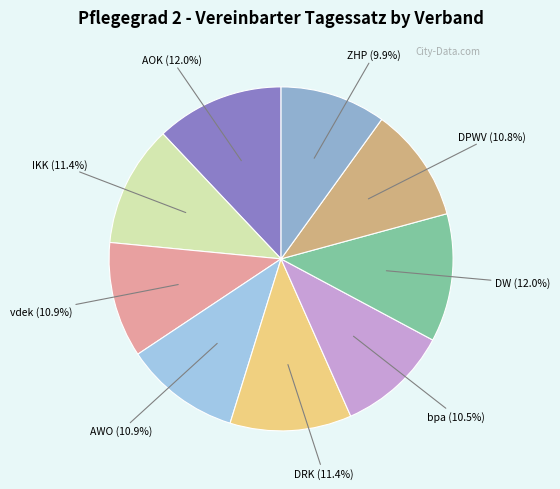

Count the number of slices in the pie.

9